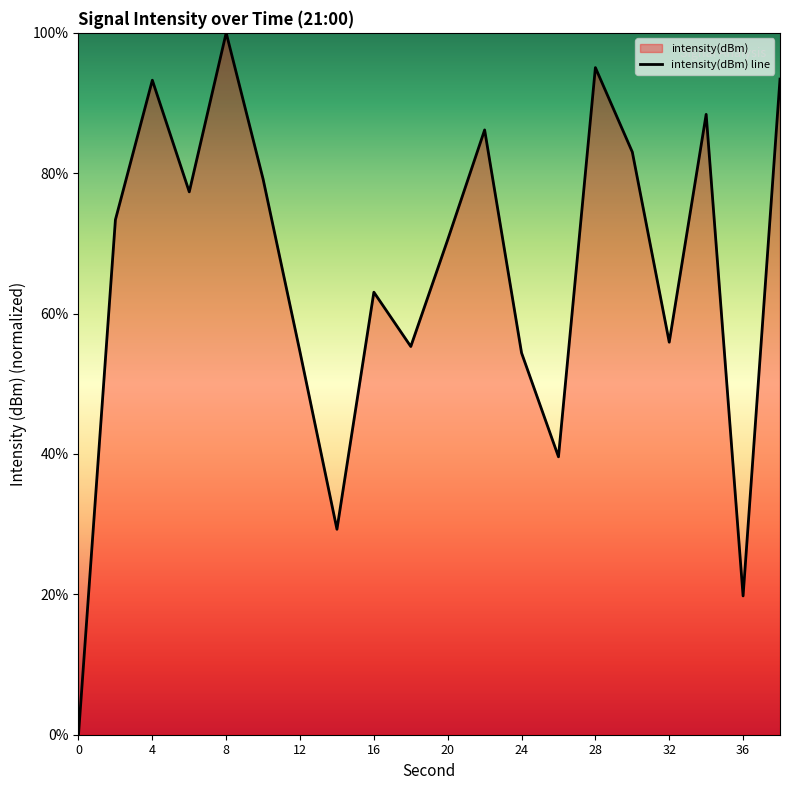

What is the value of the 14th point from the left?

39.6